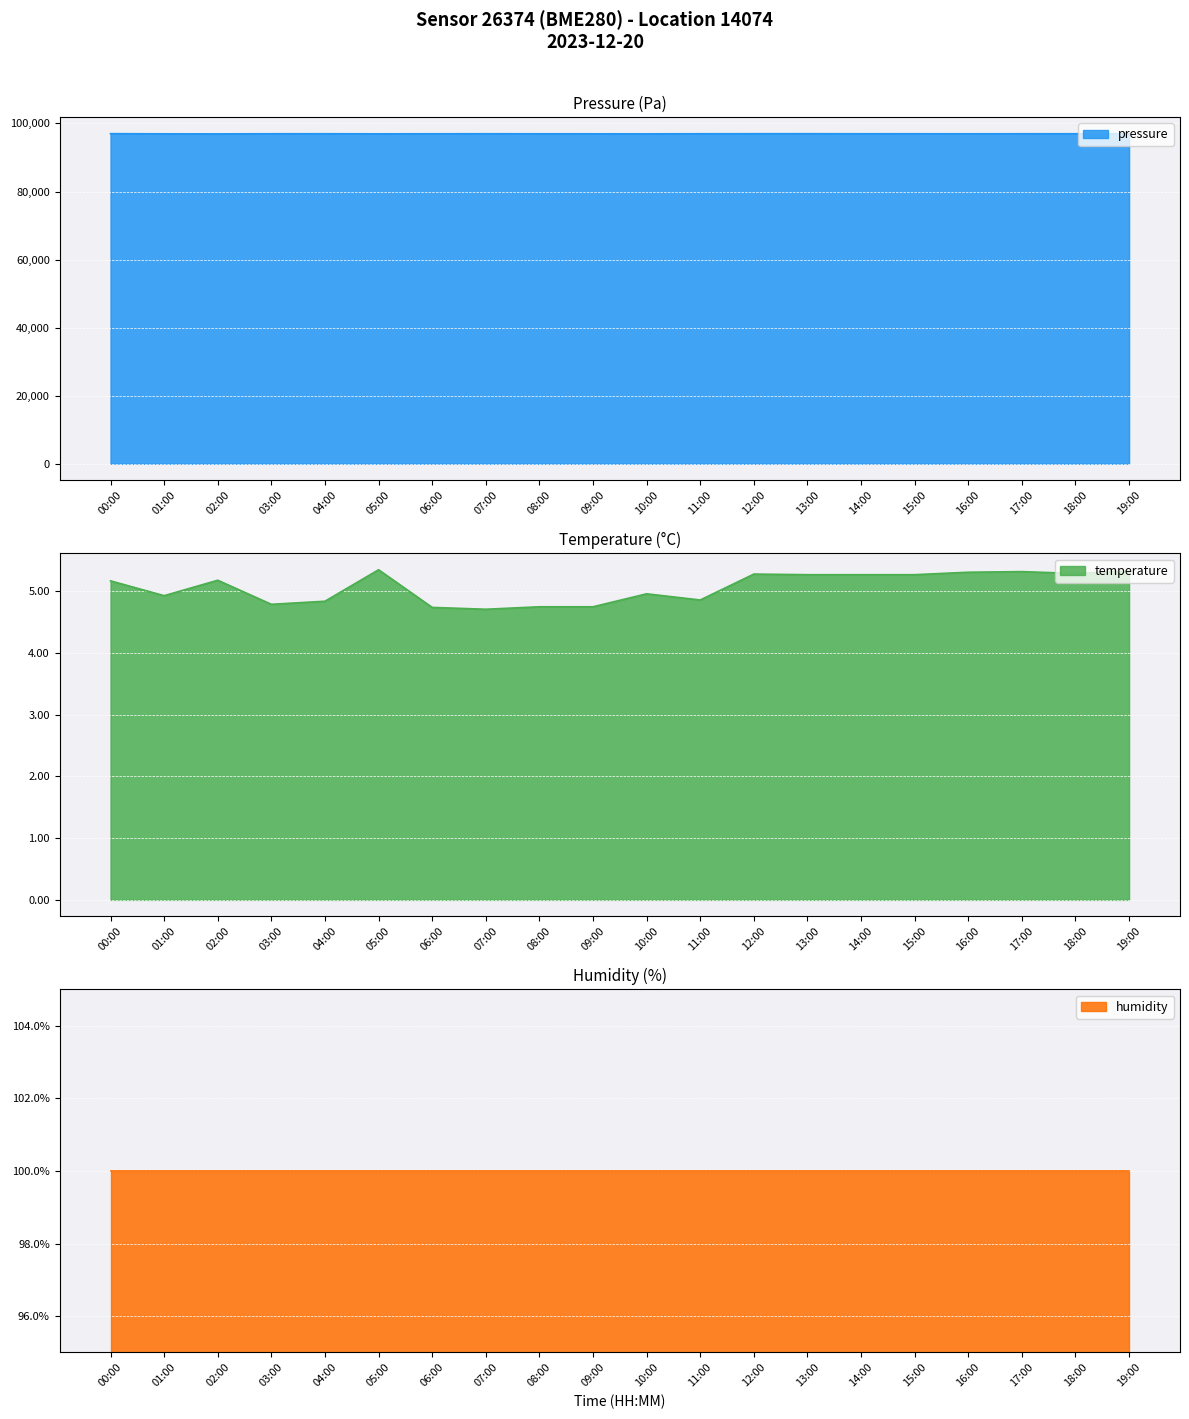

Does the chart display data point markers on the line(s)?

No